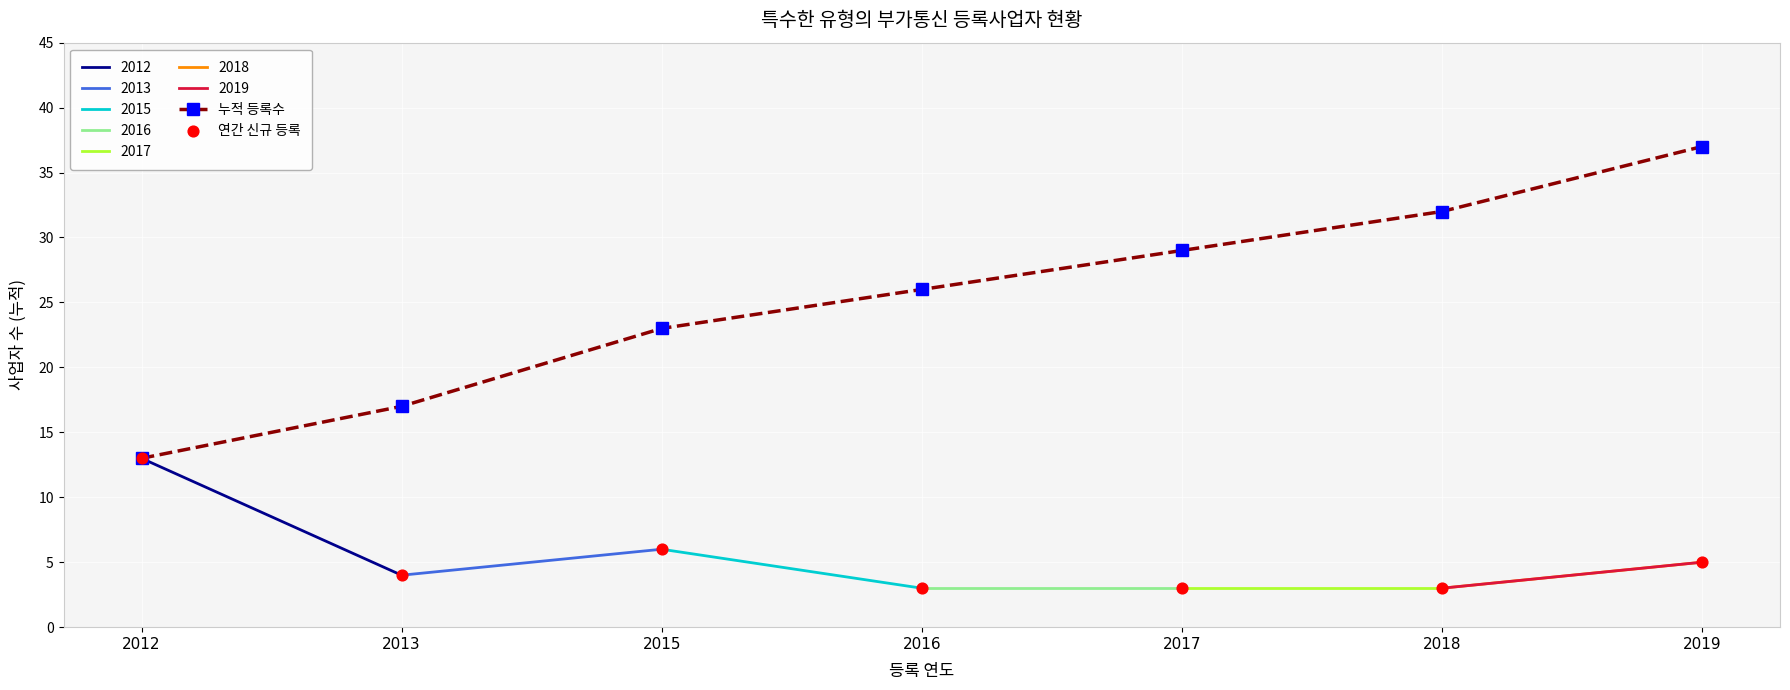

True or false: 누적 등록수 has a value of 16 at 2019.

False